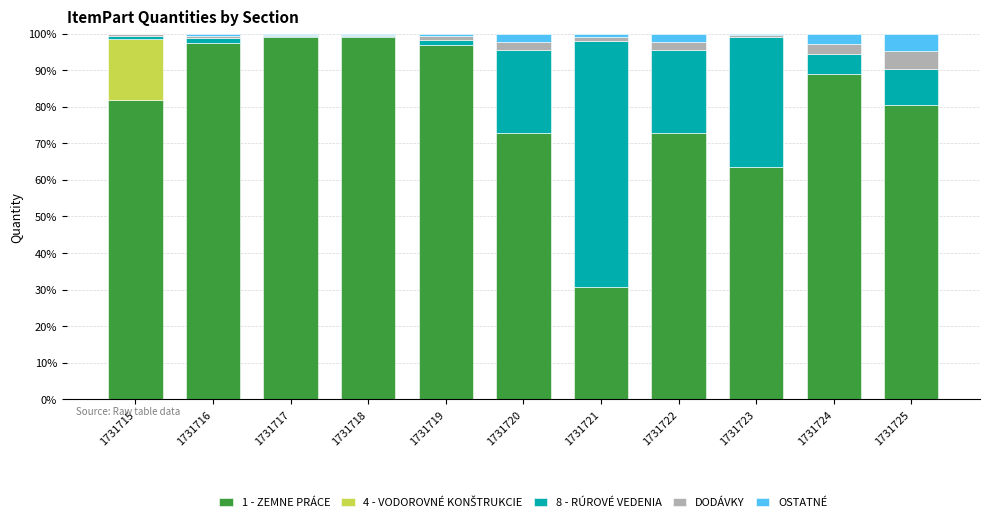

Is it true that 1 - ZEMNE PRÁCE equals 26.0 at 1731715?

False